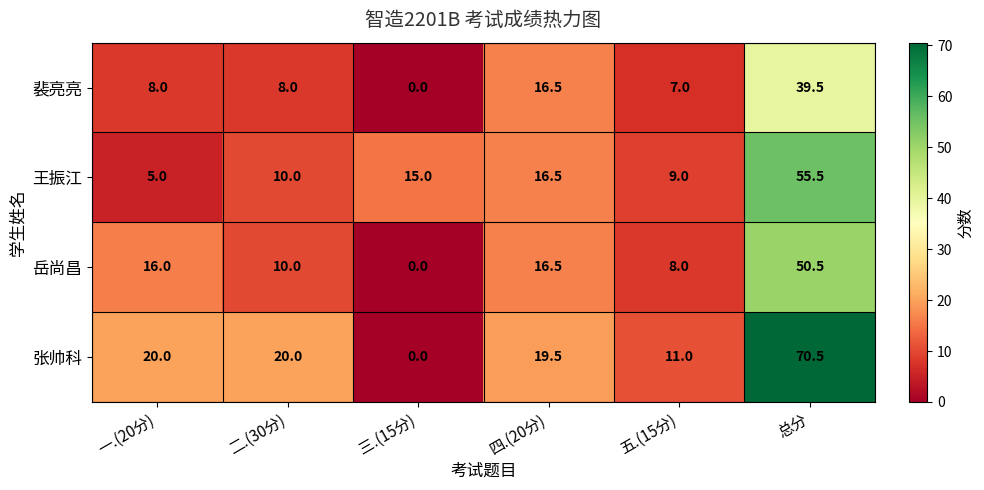

How many data points does each series have?

6